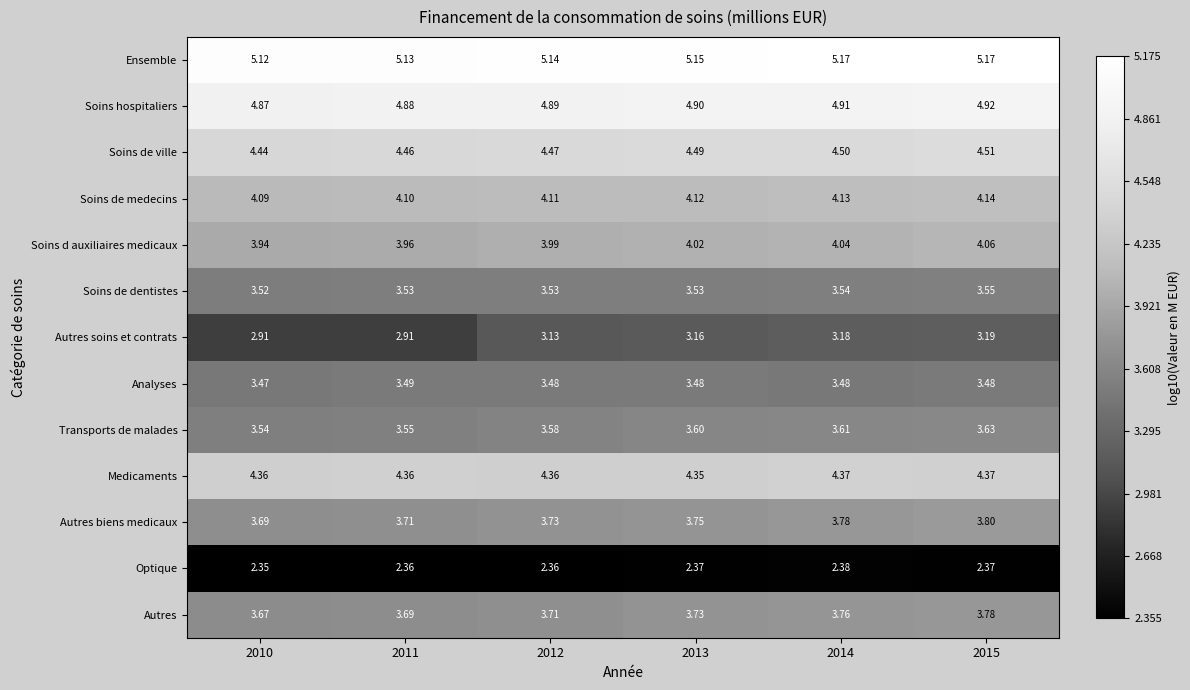

Which series has the widest spread of values?

Autres soins et contrats